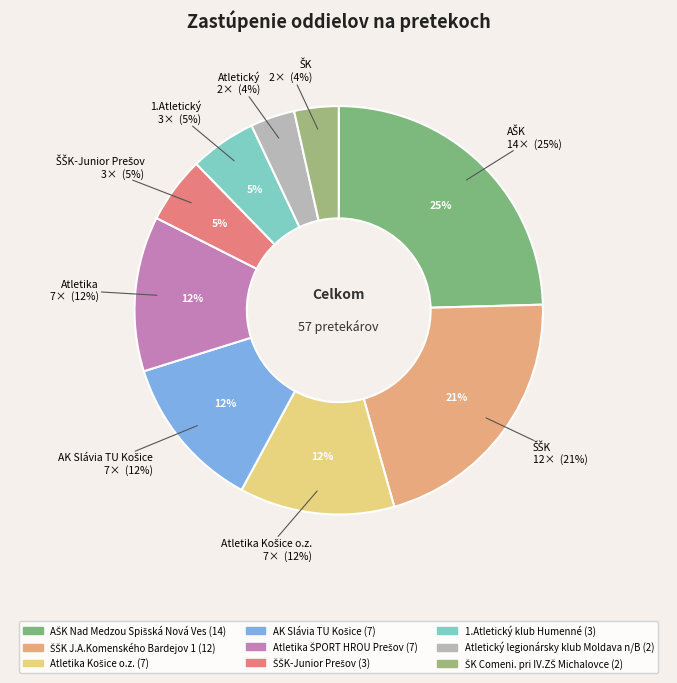

To the nearest percent, what portion does AŠK Nad Medzou Spišská Nová Ves represent?

25%